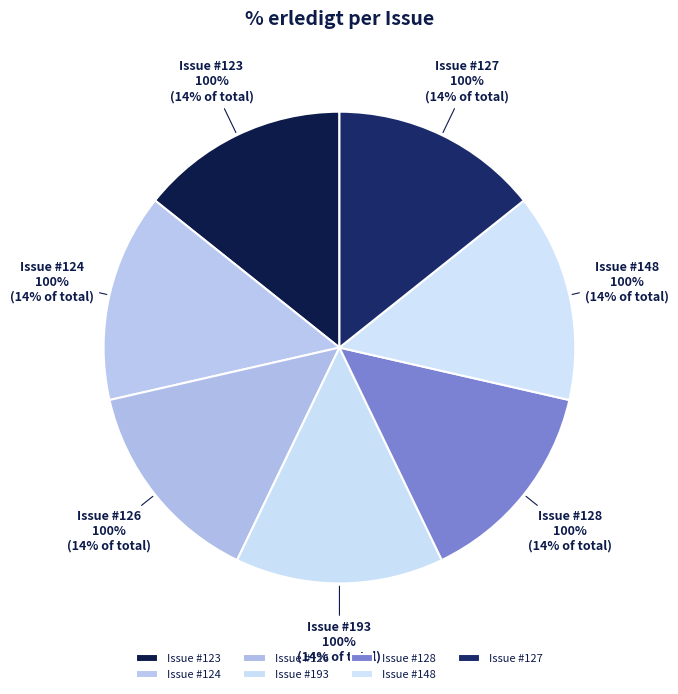

Does any single category account for the majority?

No